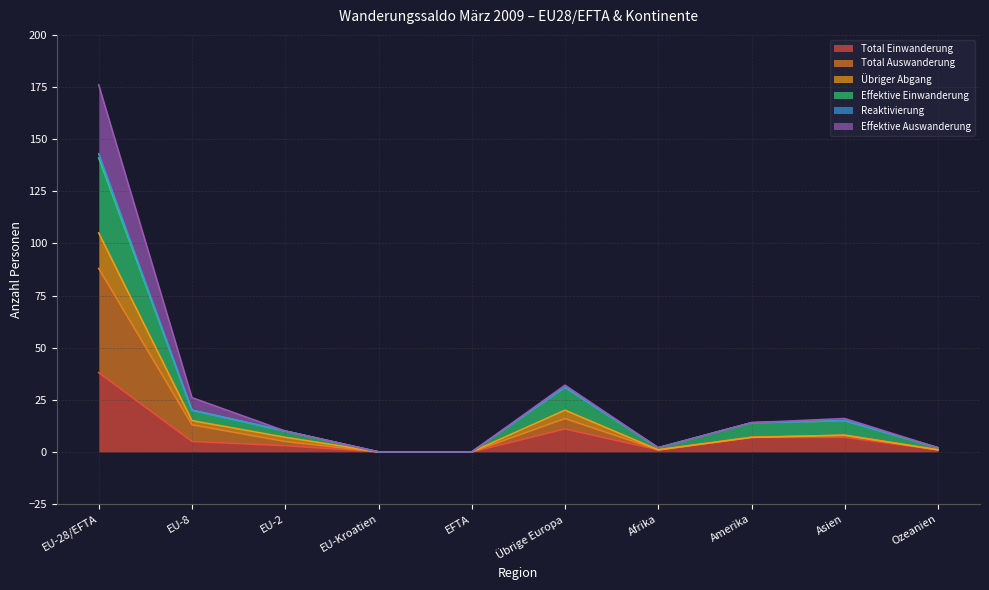

What is the difference between the second highest and minimum values in the Total Einwanderung series?

11